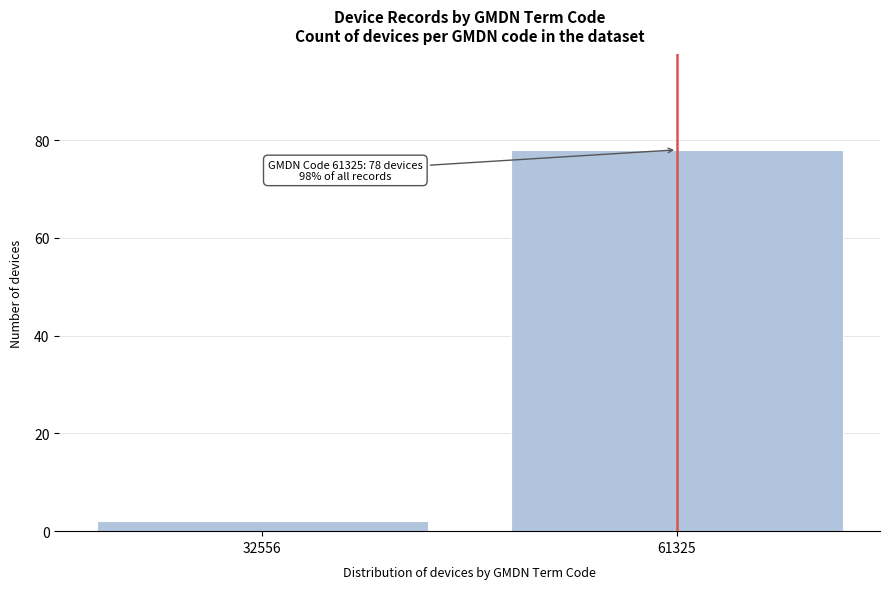

Reading left to right, extract all data points from this chart.

2	78